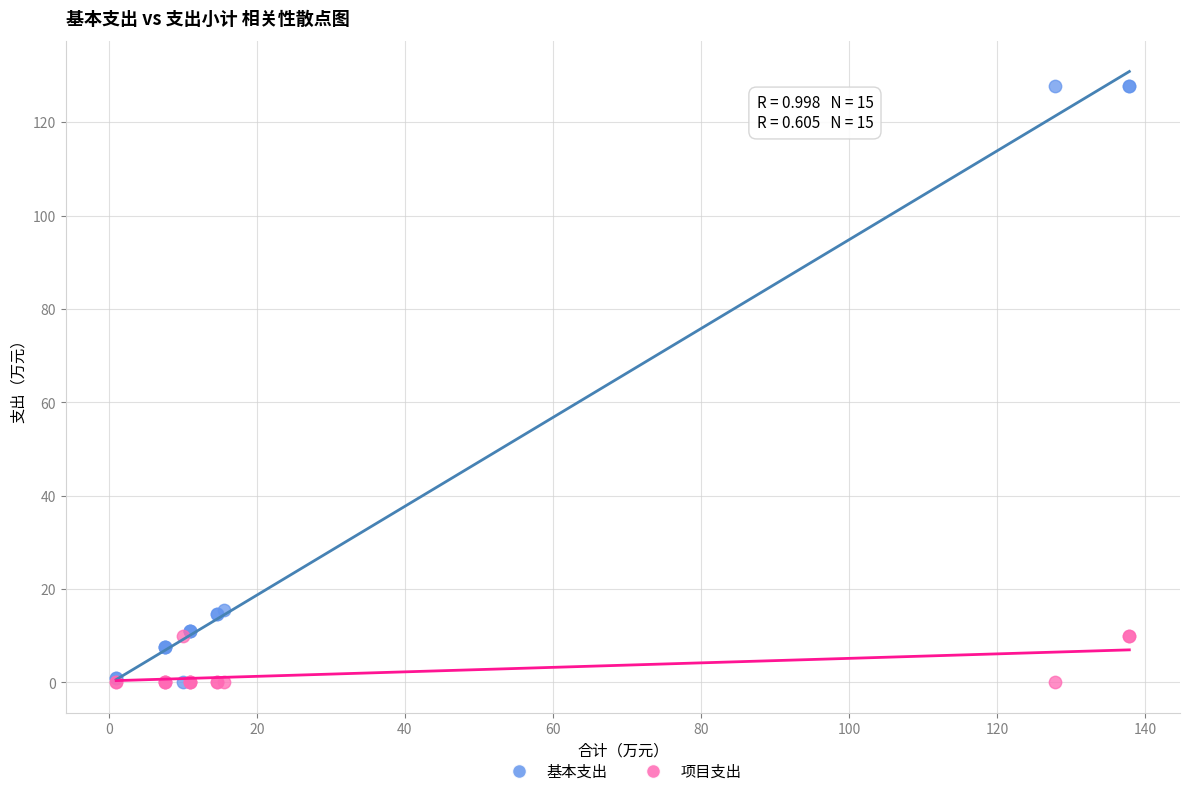

What are all the series names shown in the legend?

基本支出, 项目支出